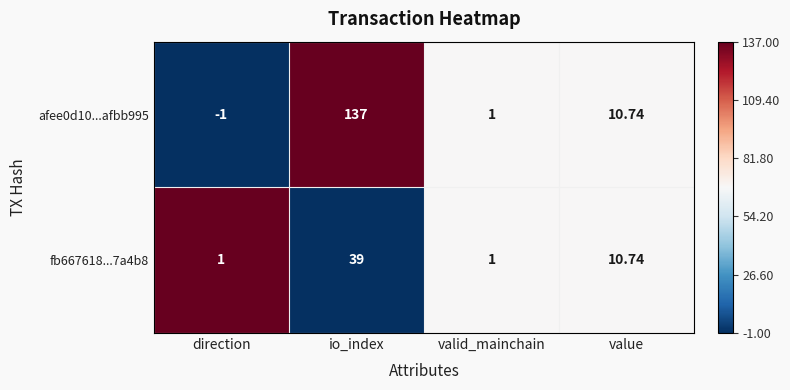

Which series has the widest spread of values?

afee0d10...afbb995